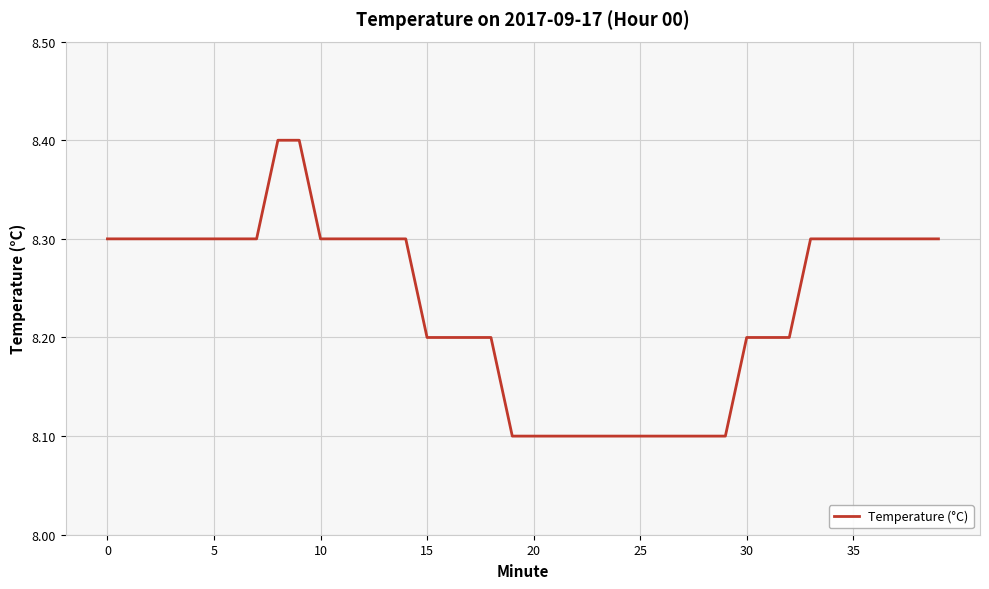

What is the difference between the maximum and minimum values?

0.3